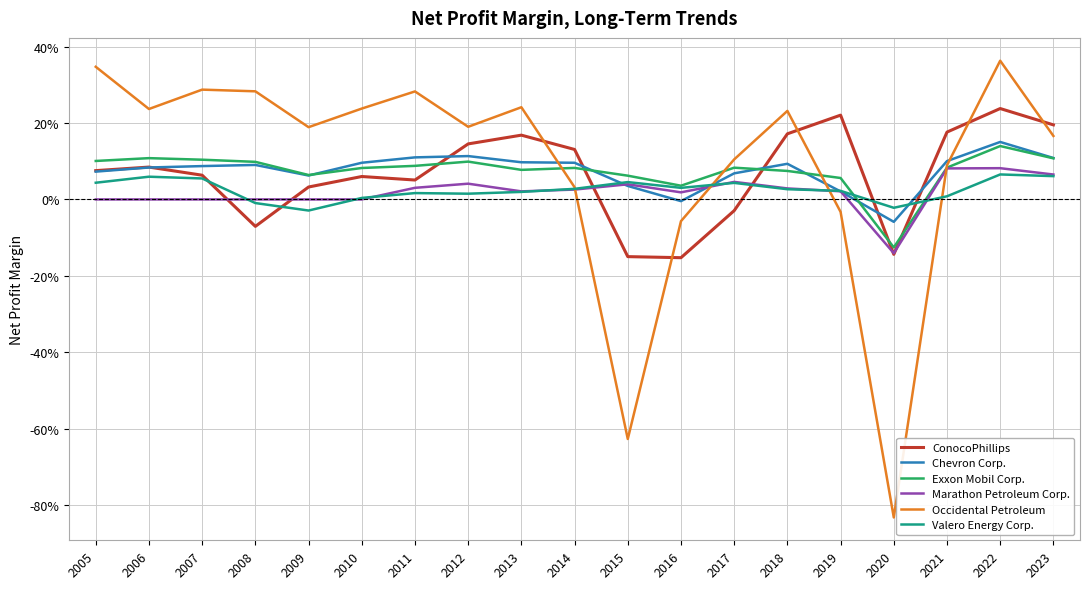

What are all the series names shown in the legend?

ConocoPhillips, Chevron Corp., Exxon Mobil Corp., Marathon Petroleum Corp., Occidental Petroleum, Valero Energy Corp.